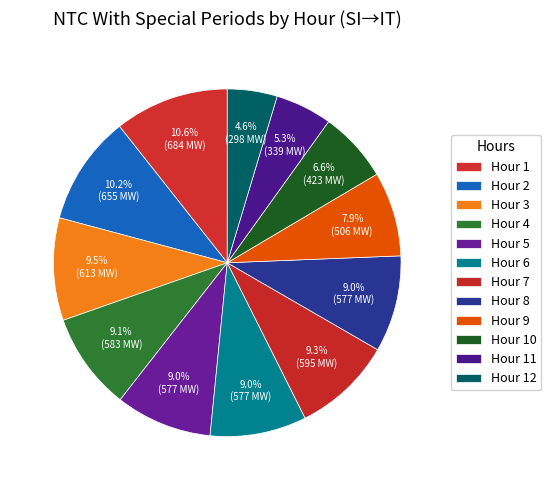

How many segments does this pie chart have?

12